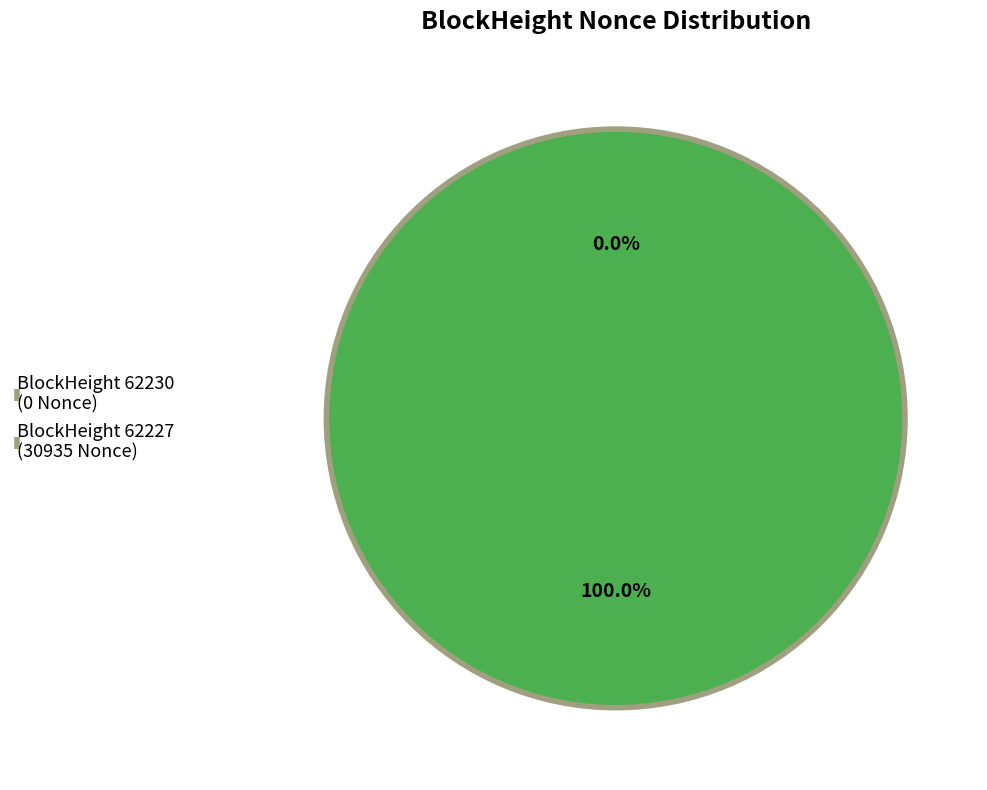

Is there any slice that represents more than half of the pie?

Yes